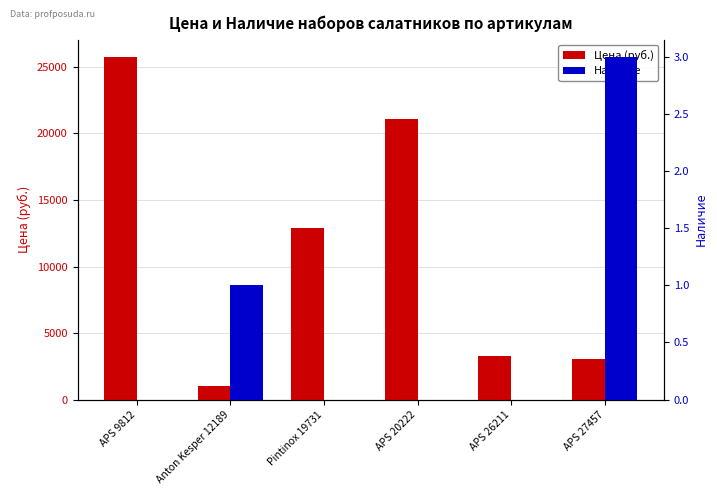

Rank the series at APS 9812 from lowest to highest value.

Наличие, Цена (руб.)